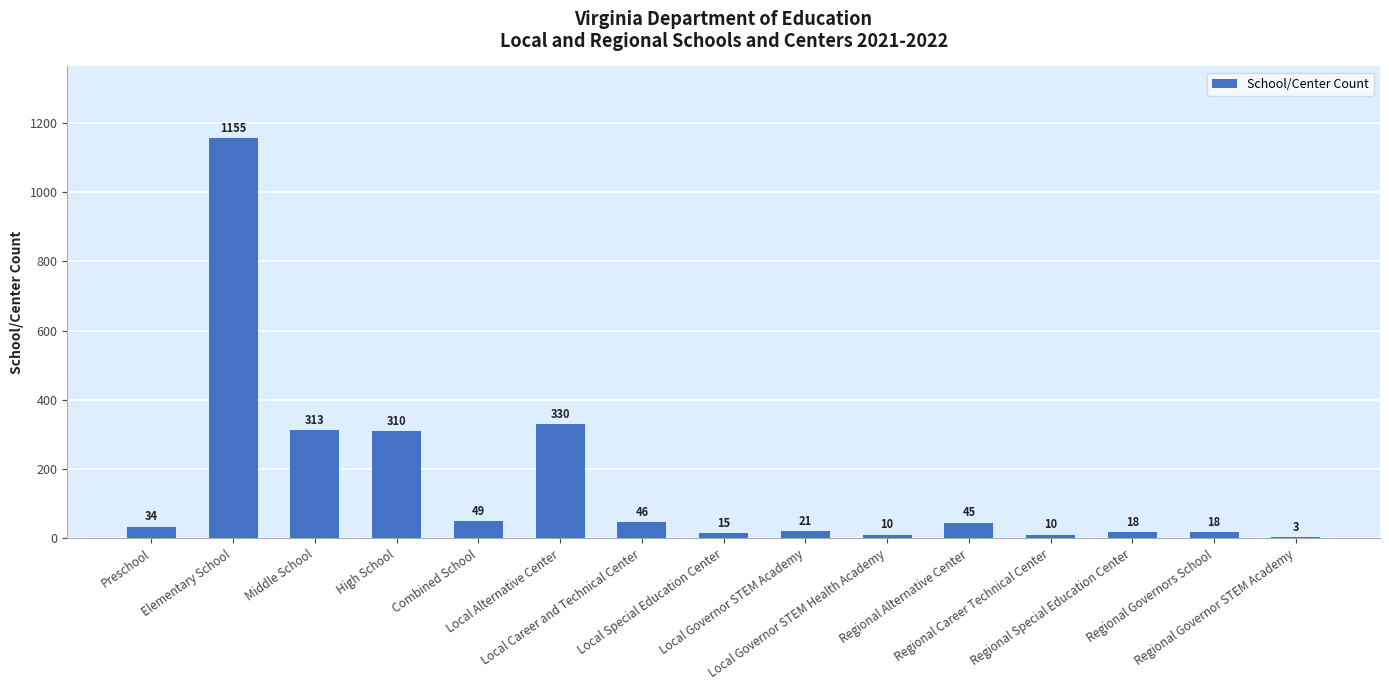

Reading left to right, what are all the values shown in this chart?

34	1155	313	310	49	330	46	15	21	10	45	10	18	18	3